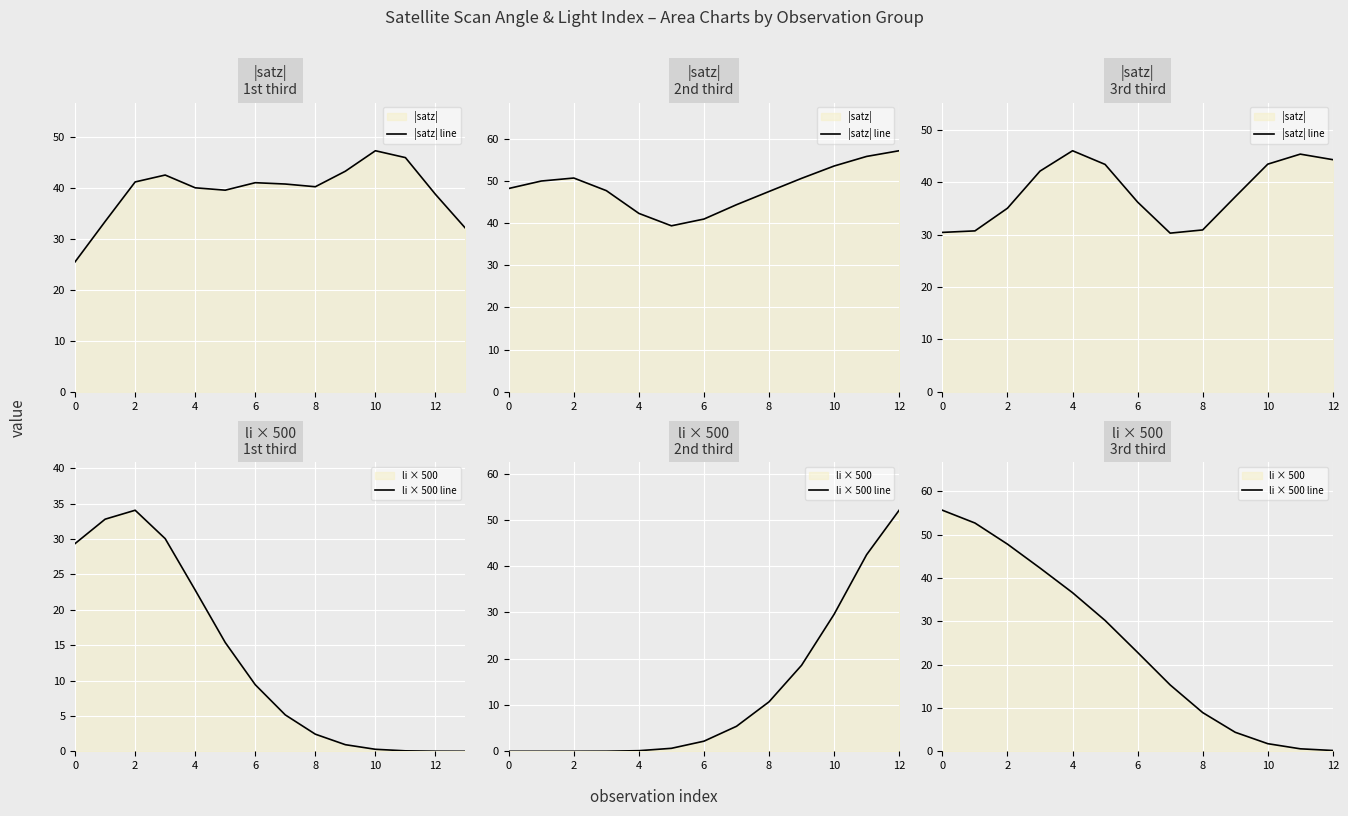

Which series has the largest total across all categories?

|satz| line